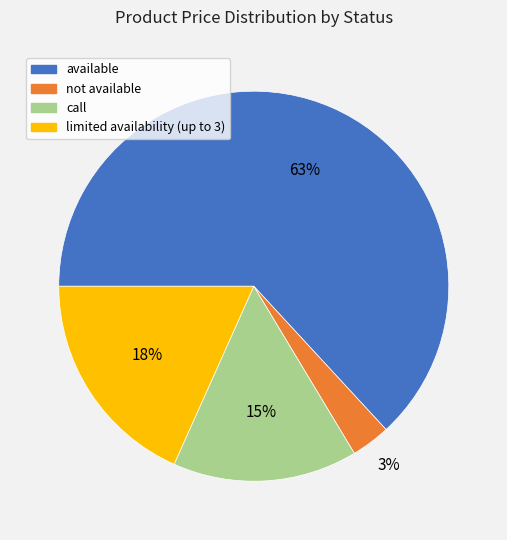

Combined, do not available and call account for over 50%?

No